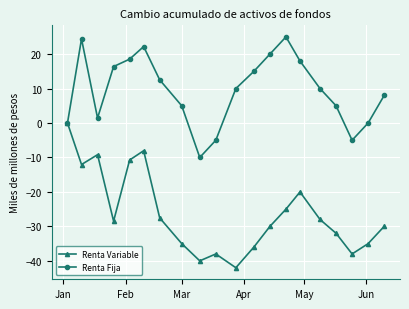

List the series in order of their overall mean, highest first.

Renta Fija, Renta Variable